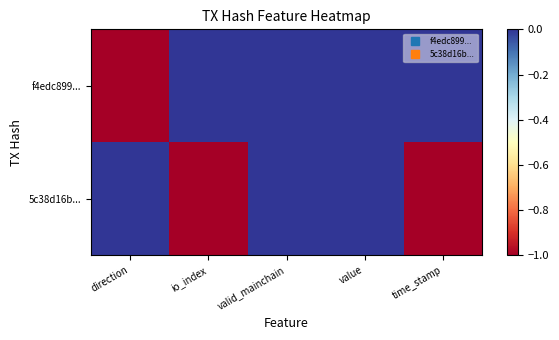

What is the maximum value shown in the chart?

1